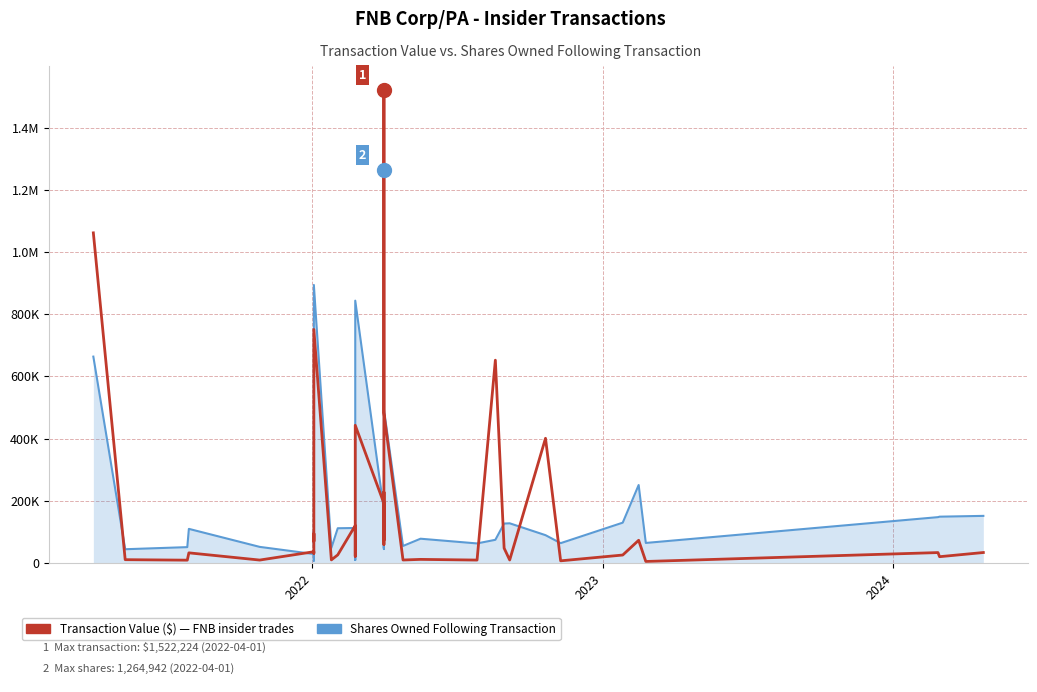

How many data points in Transaction Value ($) are less than 55069?

20